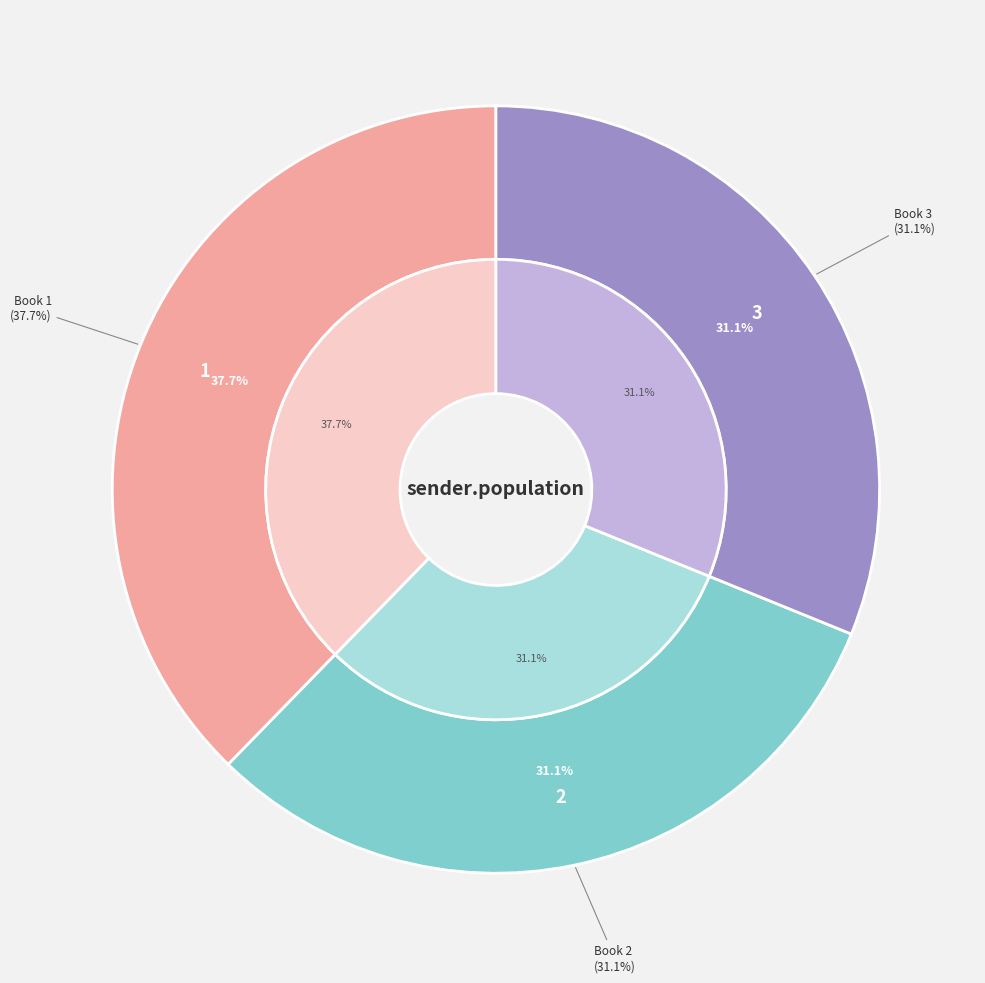

How many slices are in this pie chart?

3